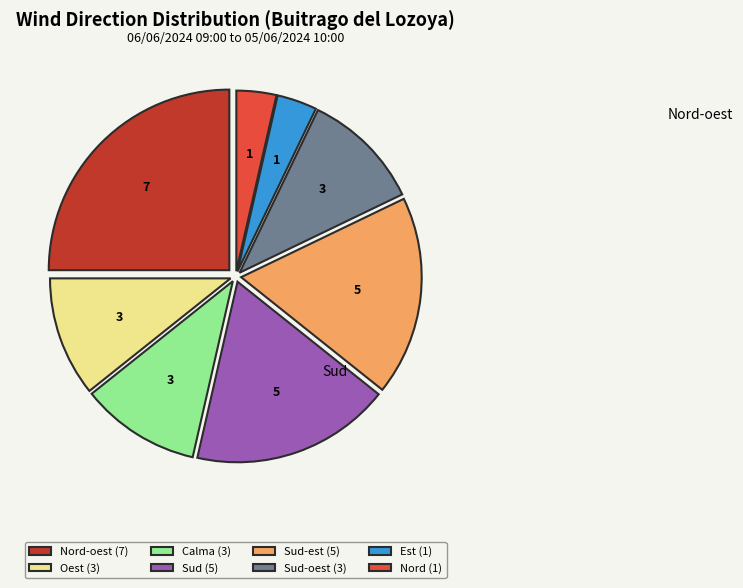

How many slices are in this pie chart?

8